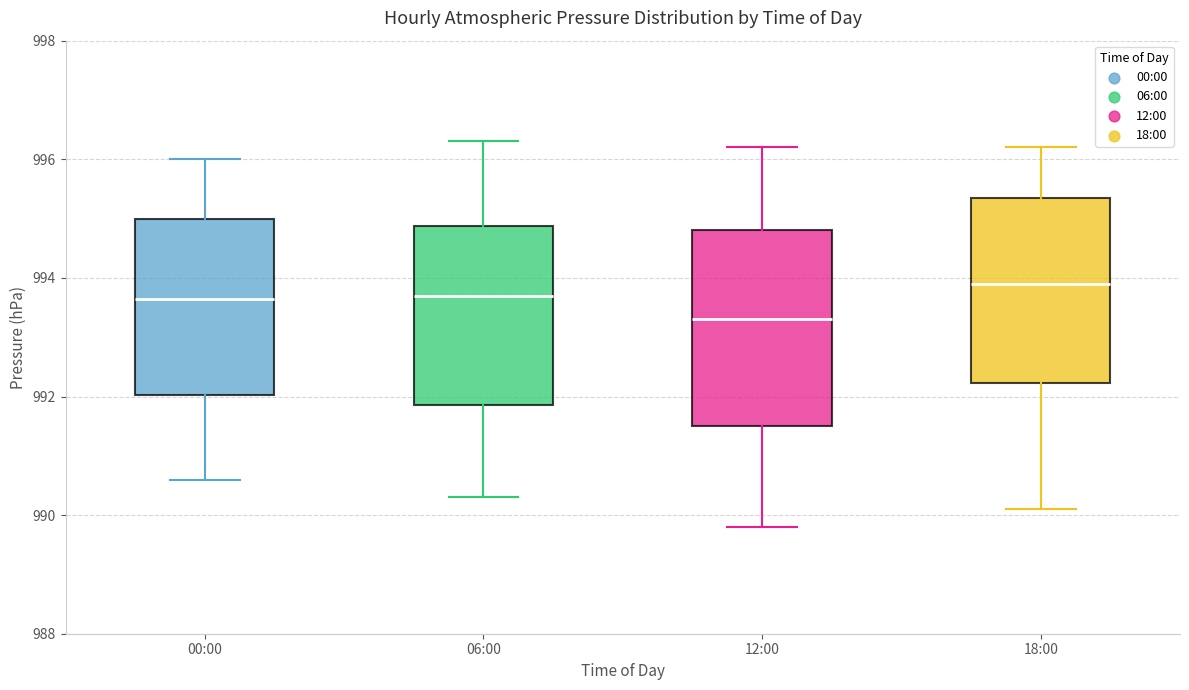

Where does the lower whisker of the box for 06:00 end on the y-axis? The values are not printed on the chart, so give them approximately, as read against the axis.

990.4